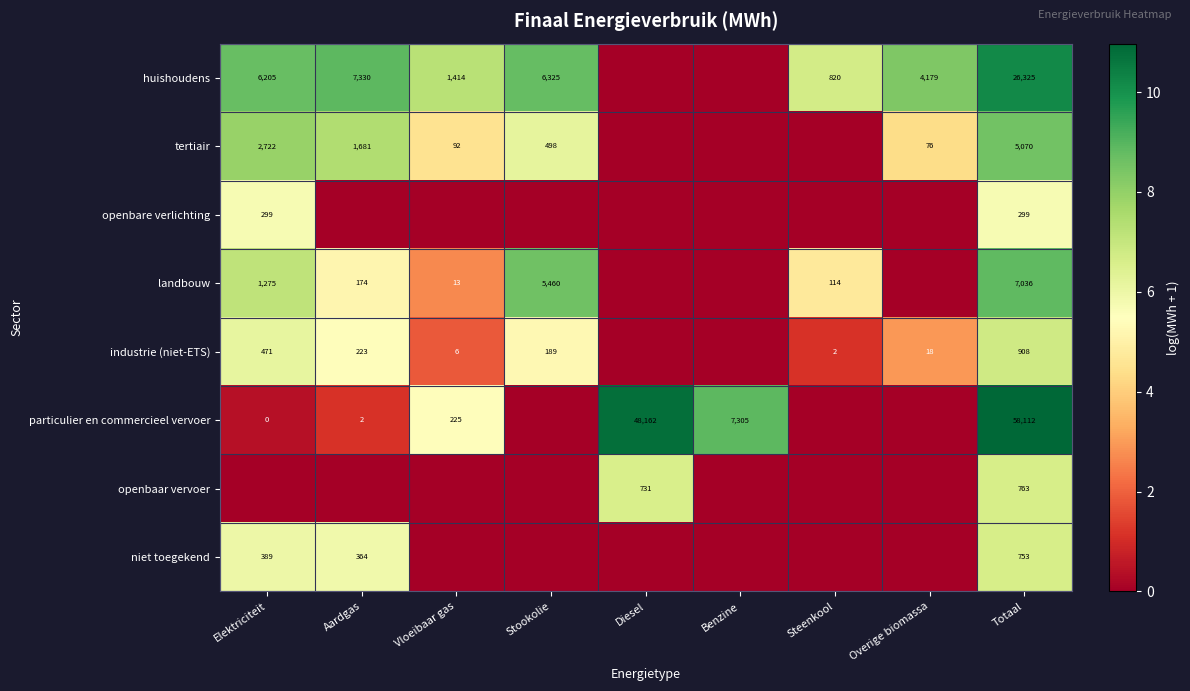

Is it true that industrie (niet-ETS) equals 471 at Elektriciteit?

True